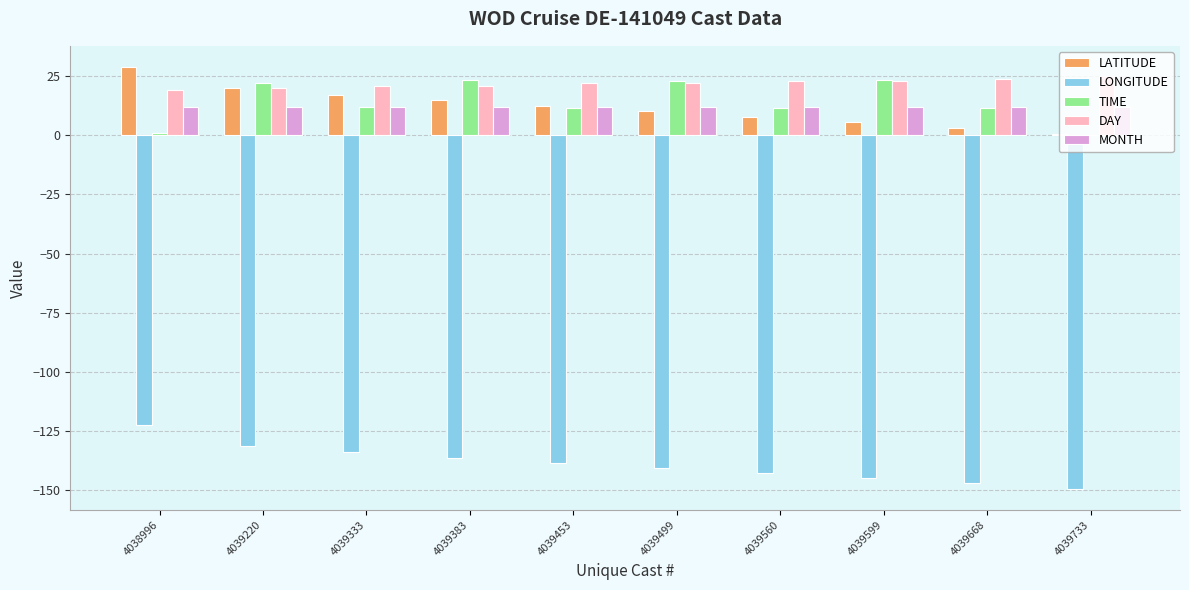

How many distinct data groups are displayed?

5